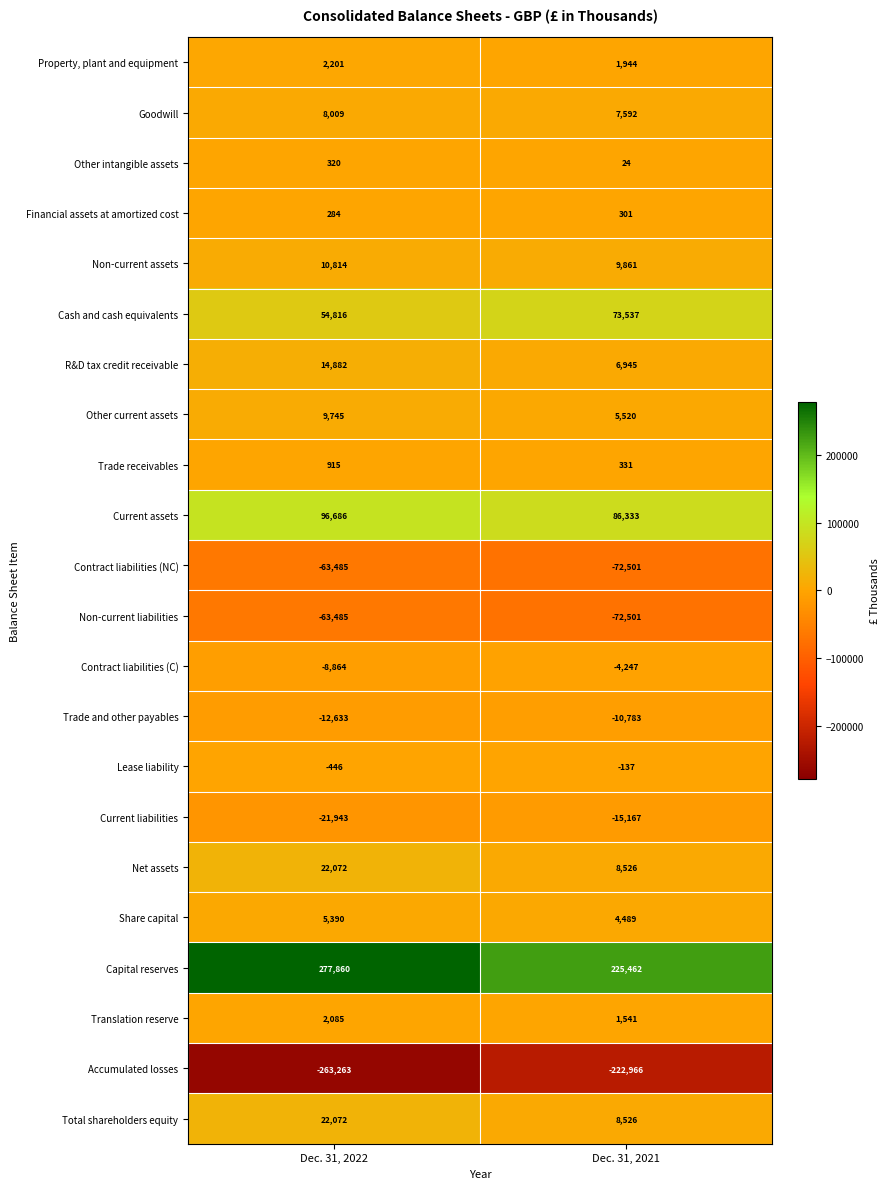

How many series are shown in this chart?

22